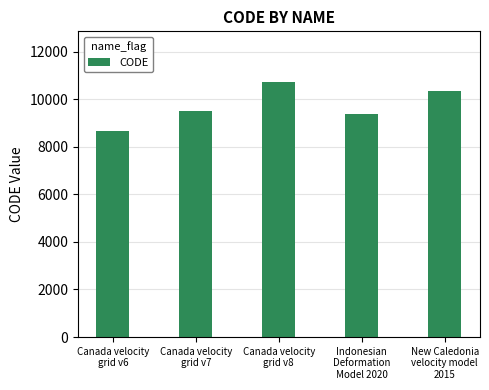

What is the difference between the maximum and minimum values?

2031